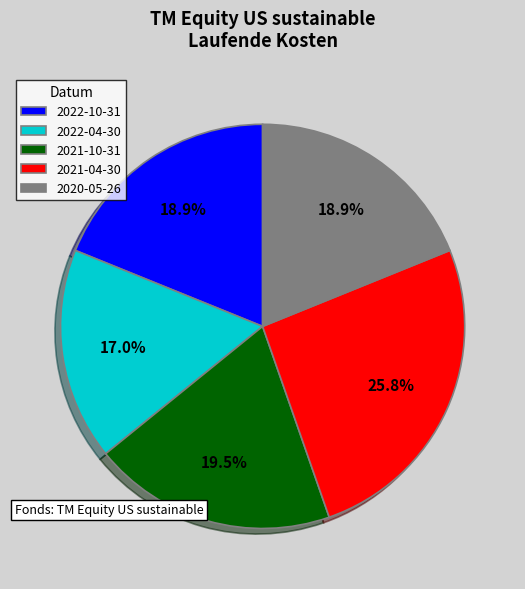

What percentage do 2021-04-30 and 2020-05-26 together represent?

44.7%